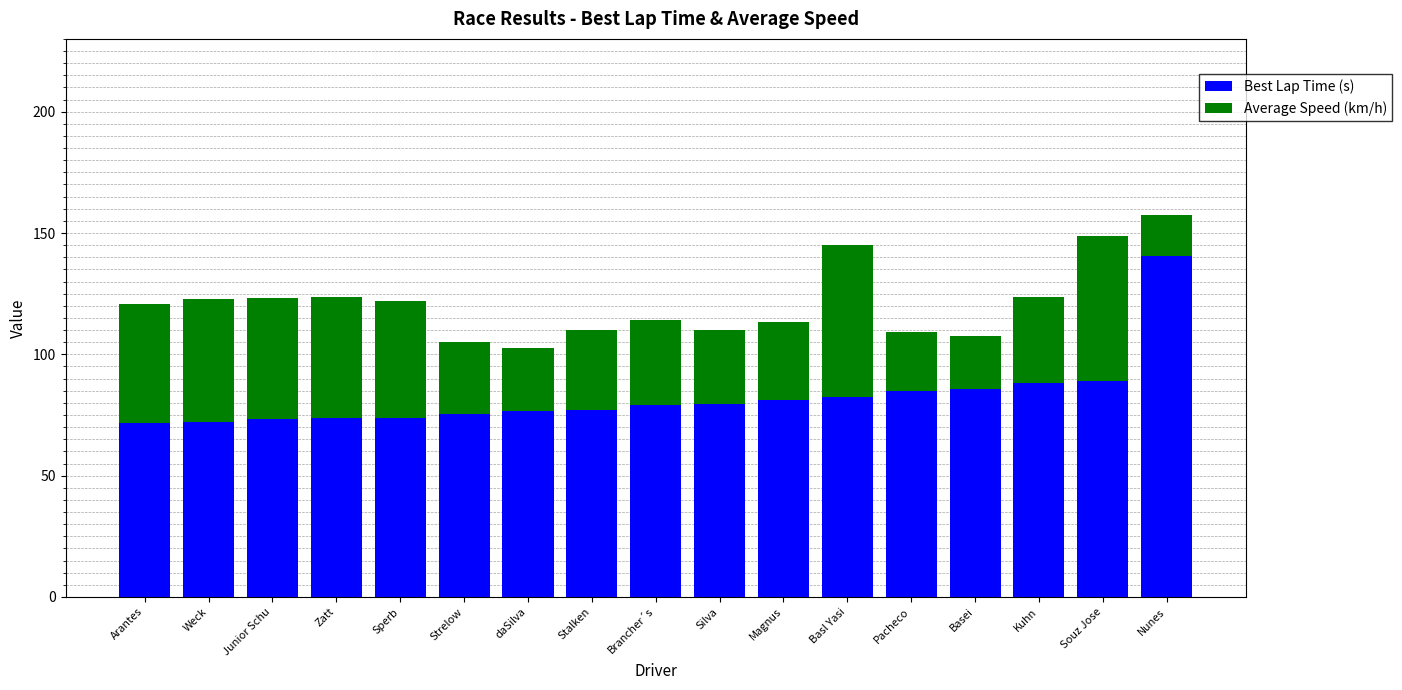

What is the total value across all series at Junior Schu?

123.0